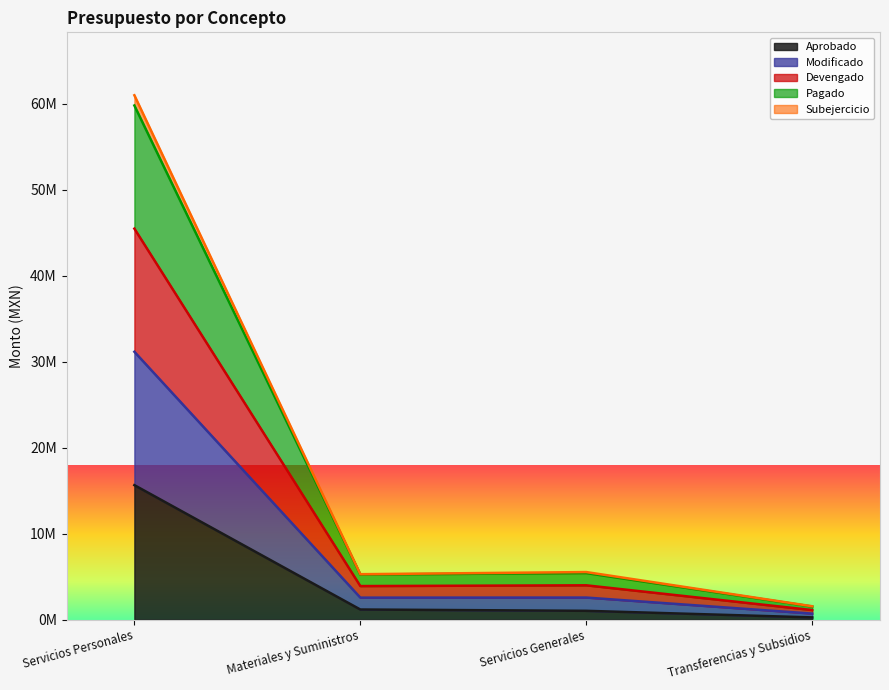

What are all the series names shown in the legend?

Aprobado, Modificado, Devengado, Pagado, Subejercicio